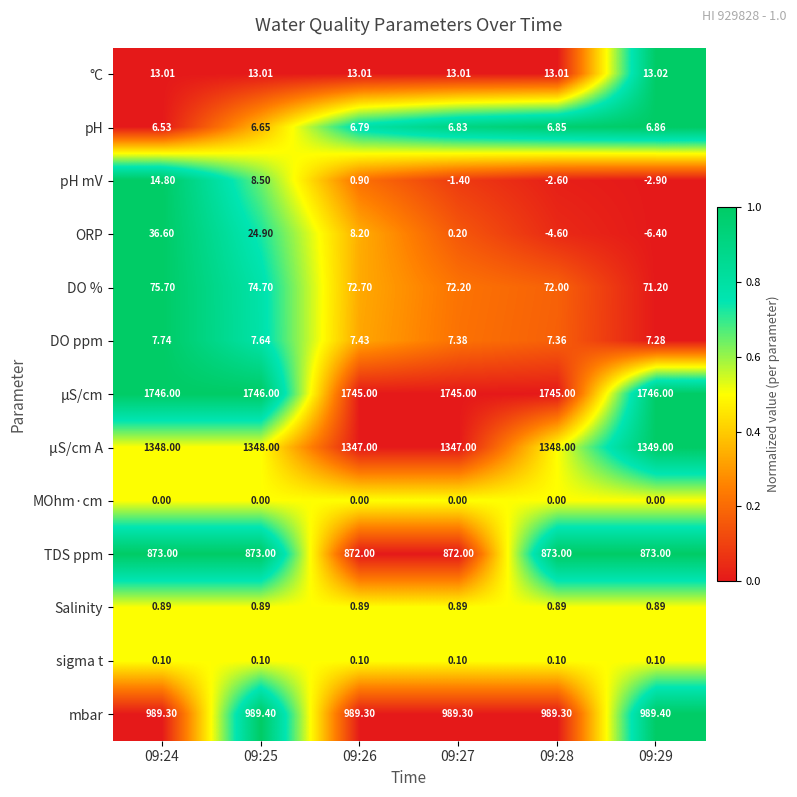

Which series has the largest total across all categories?

µS/cm